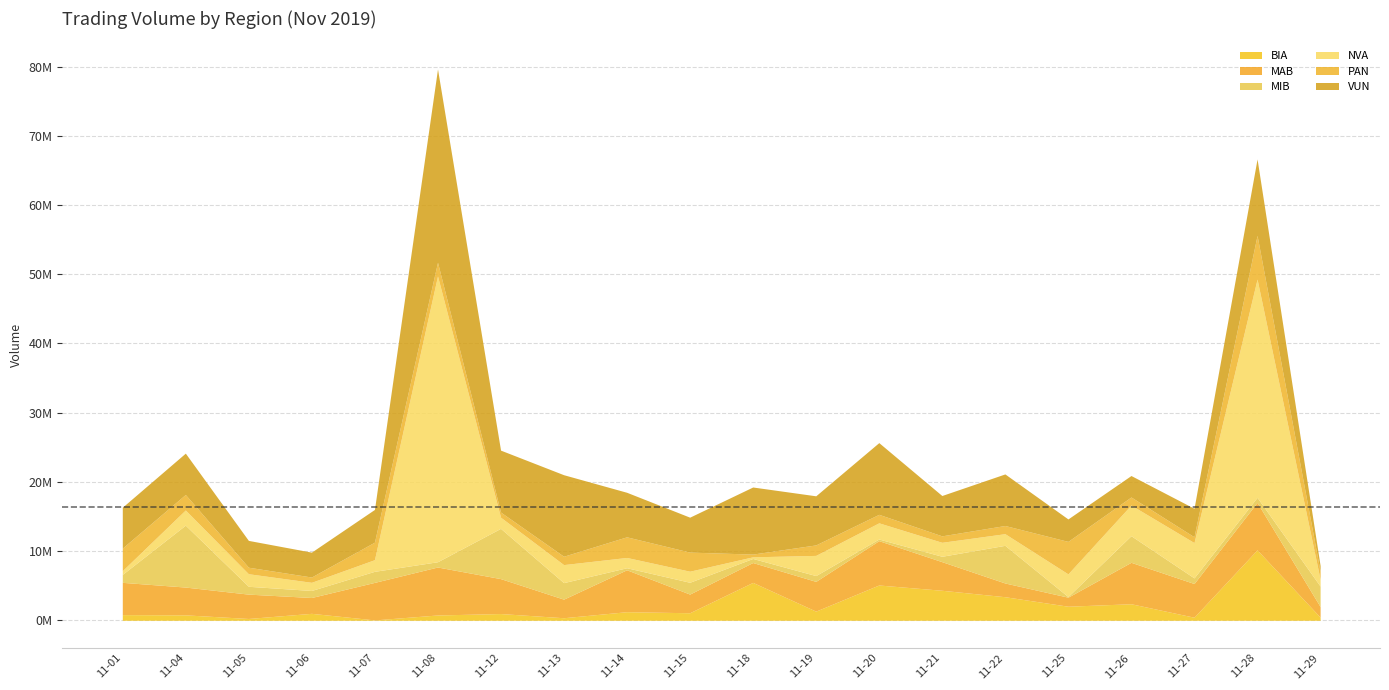

At which label does PAN first exceed 1227109?

2019-11-01